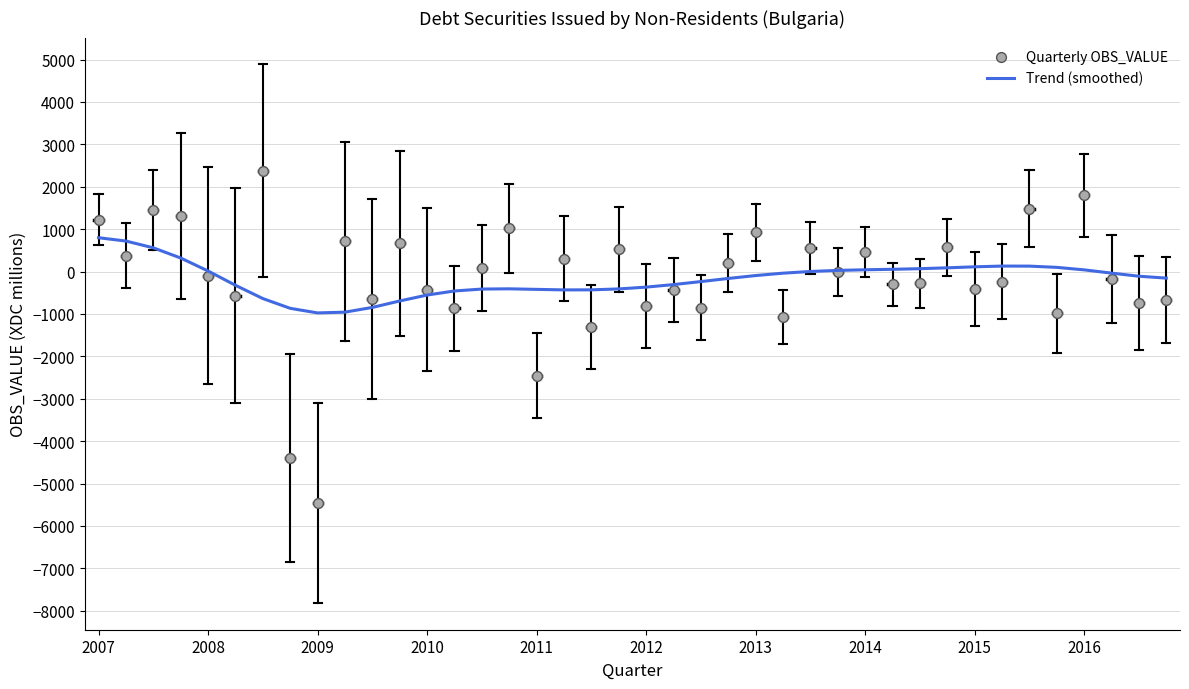

What is the total value across all series at 35?

-889.2